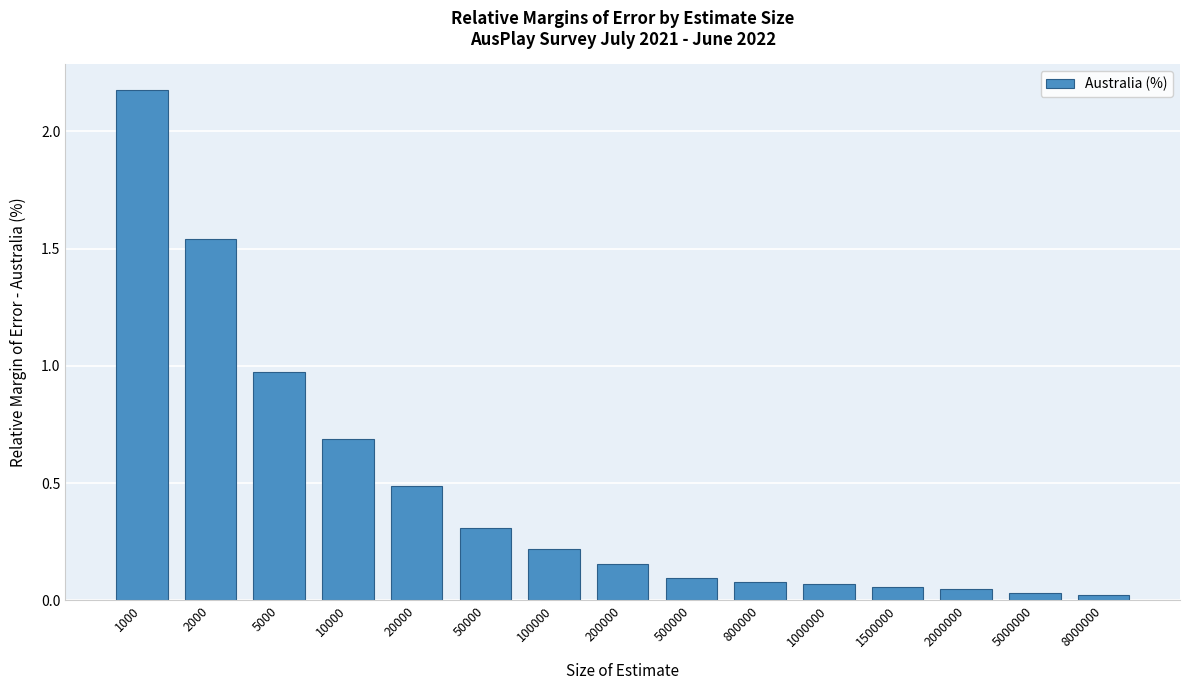

At which category does the chart reach its peak across all series?

1000